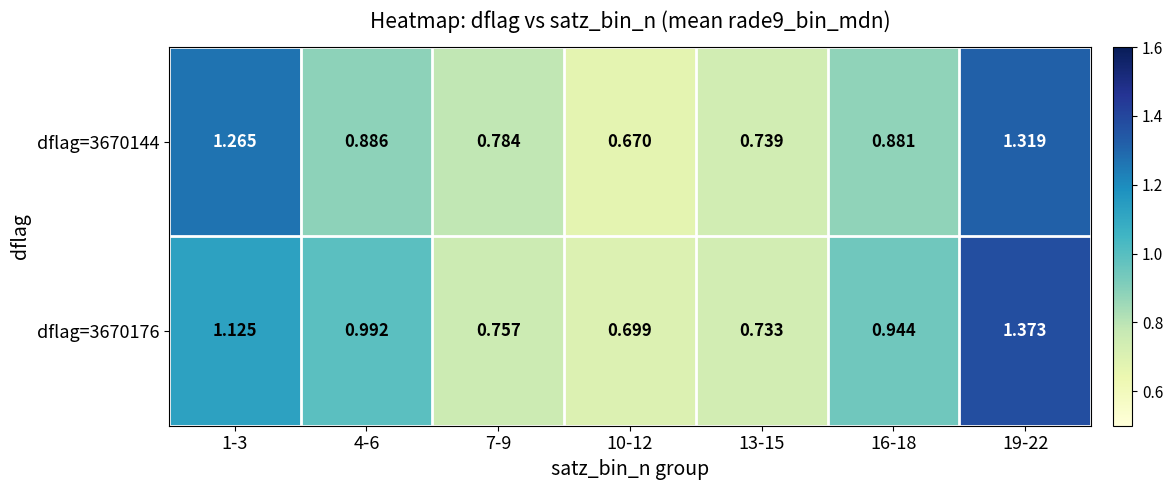

Is the value of dflag=3670144 at 19-22 greater than the value of dflag=3670176 at 19-22?

No